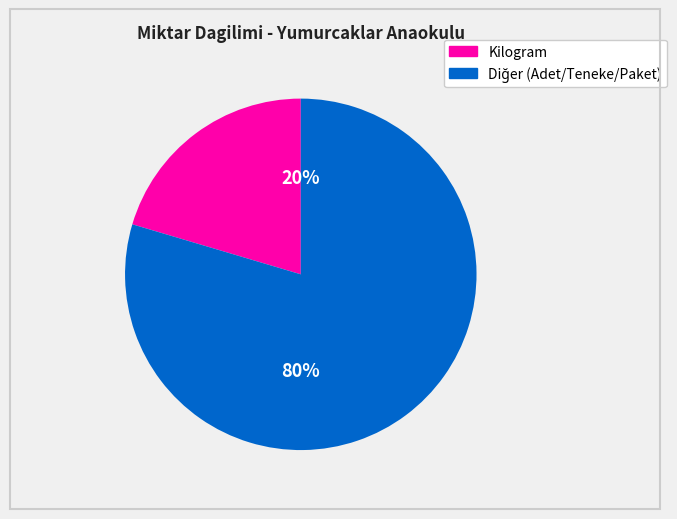

To the nearest percent, what is the average slice percentage?

50%